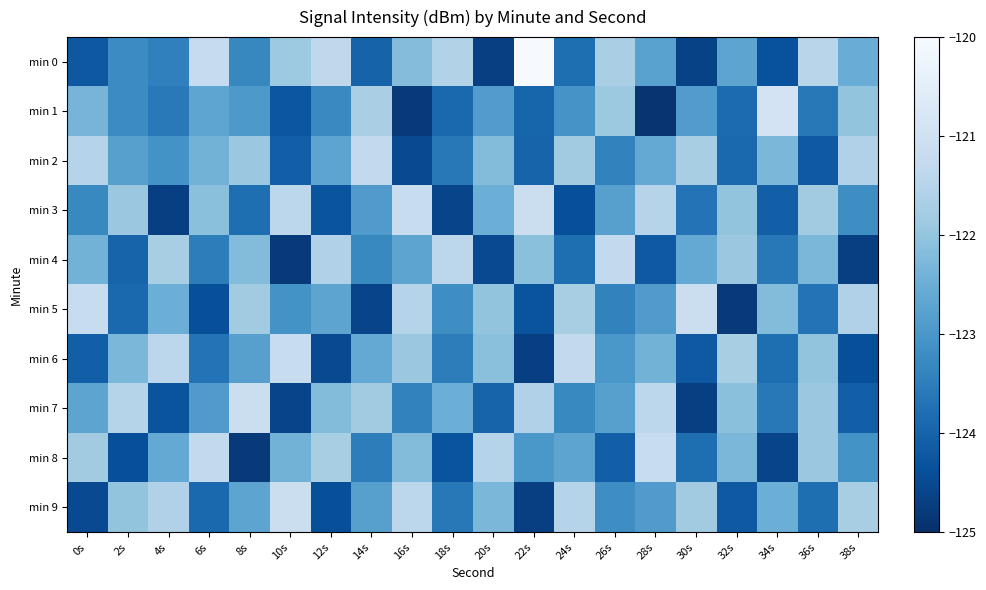

At which category is the sum across all series the highest?

16s